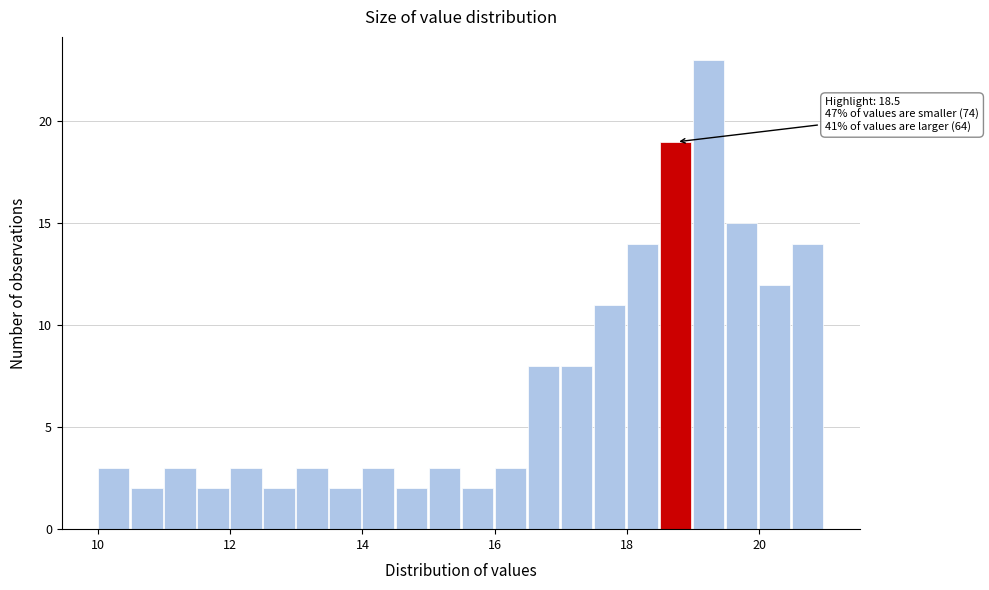

Read against the x-axis, roughly where is the centre of the tallest bar?

19.2